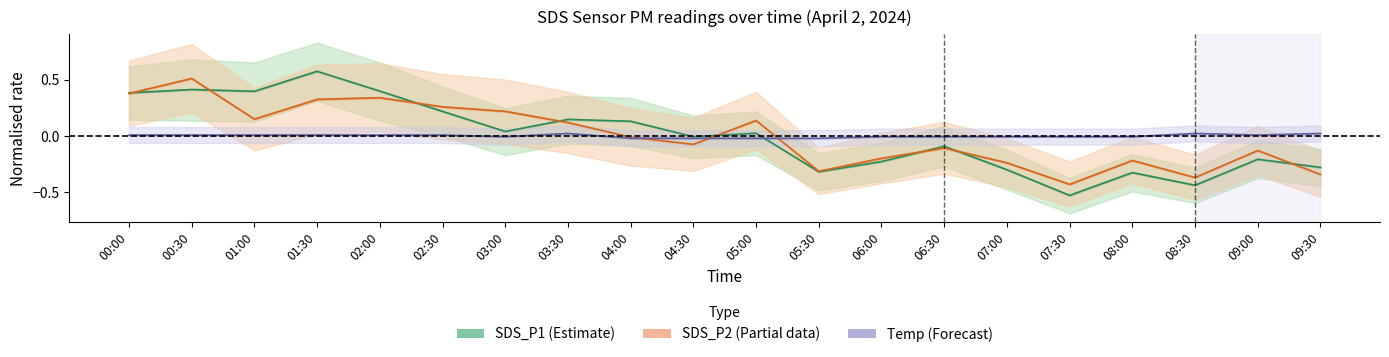

Between 02:30 and 05:30, which is larger?

02:30